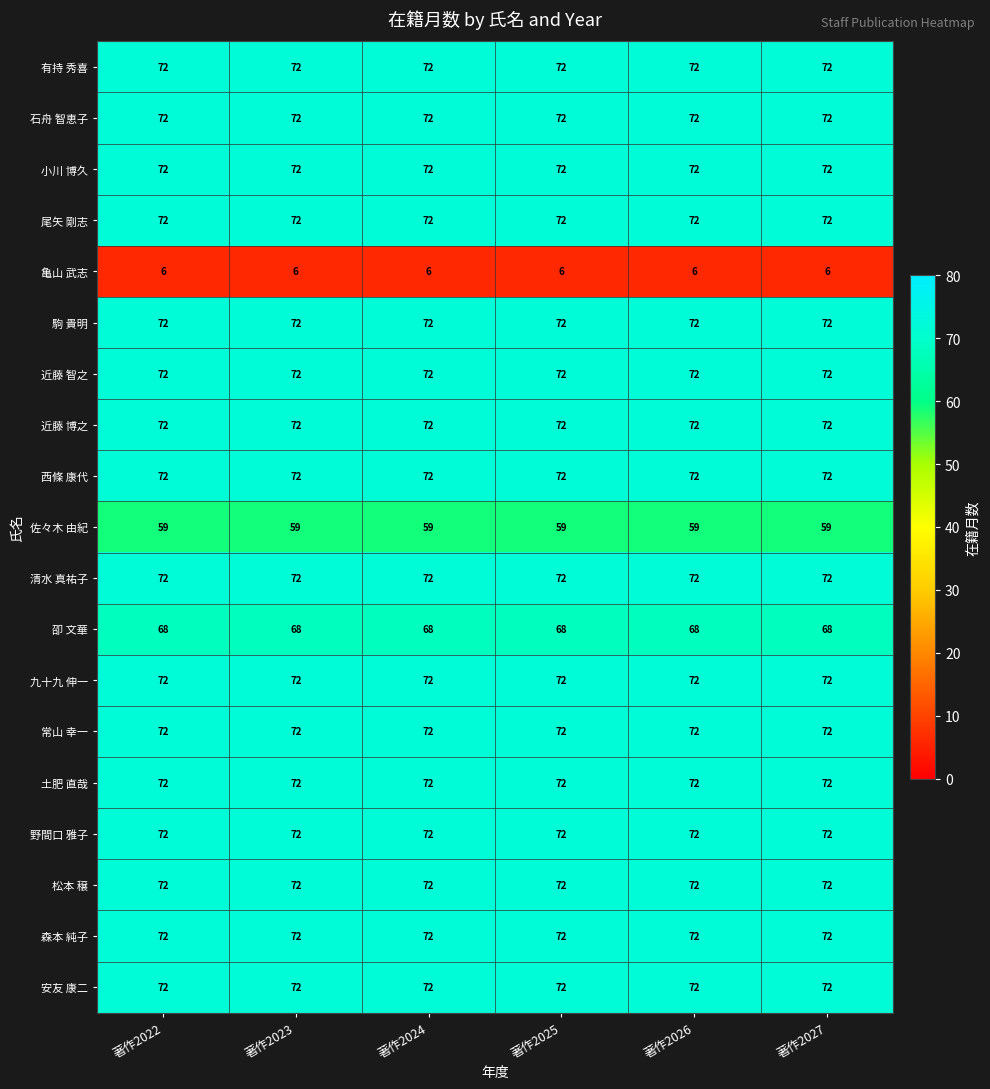

The value of 九十九 伸一 at 著作2022 is 96. True or false?

False